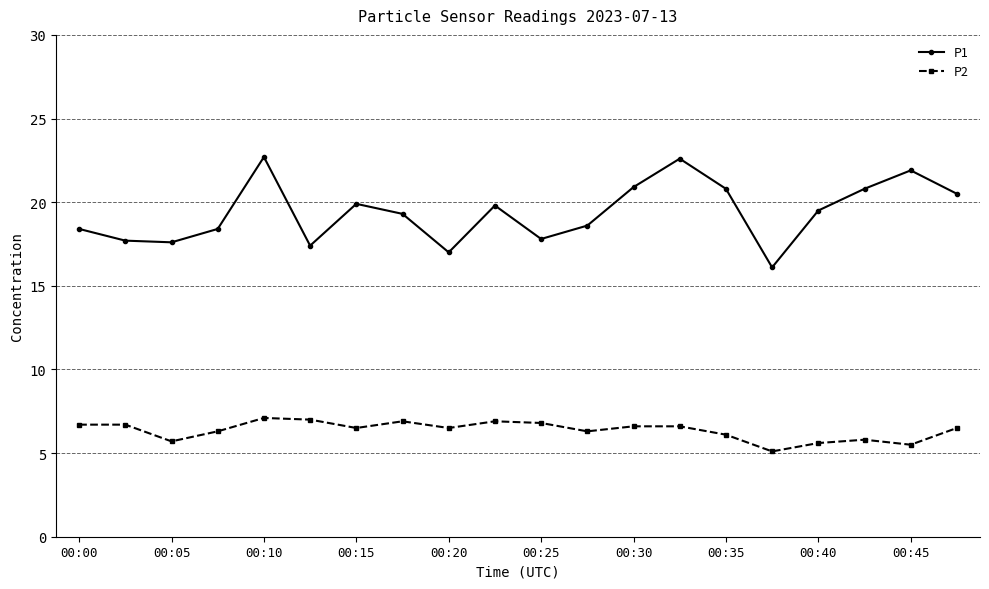

How many lines are shown in the chart?

2